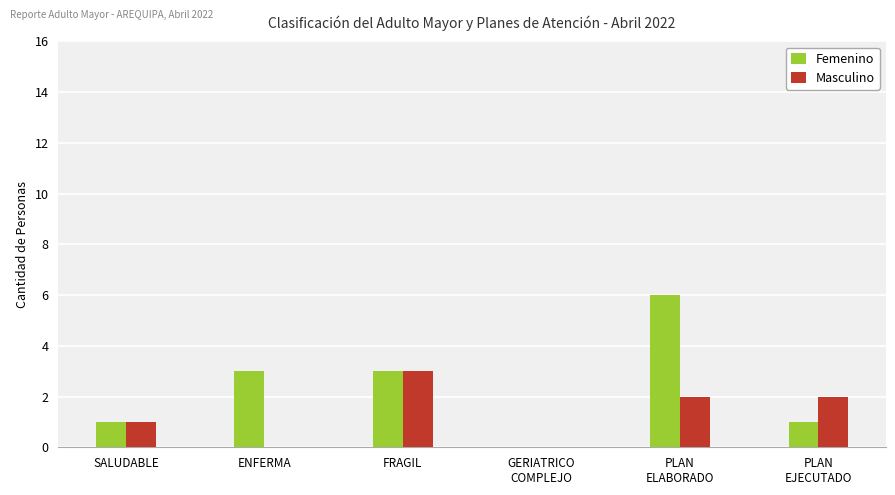

What is the approximate value of Femenino at FRAGIL?

3